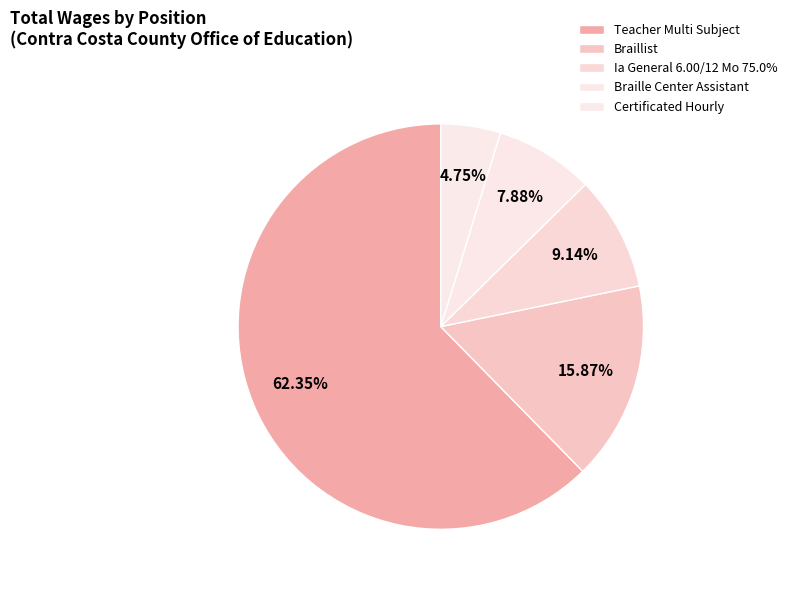

The Ia General 6.00/12 Mo 75.0% slice represents 23% of the pie. True or false?

False